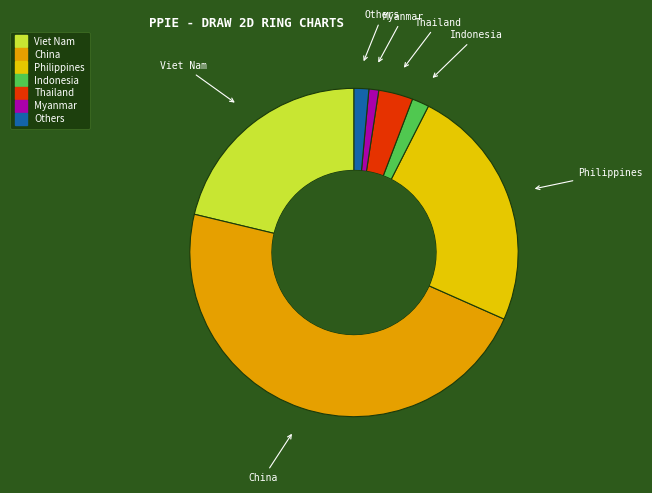

How many segments does this pie chart have?

7